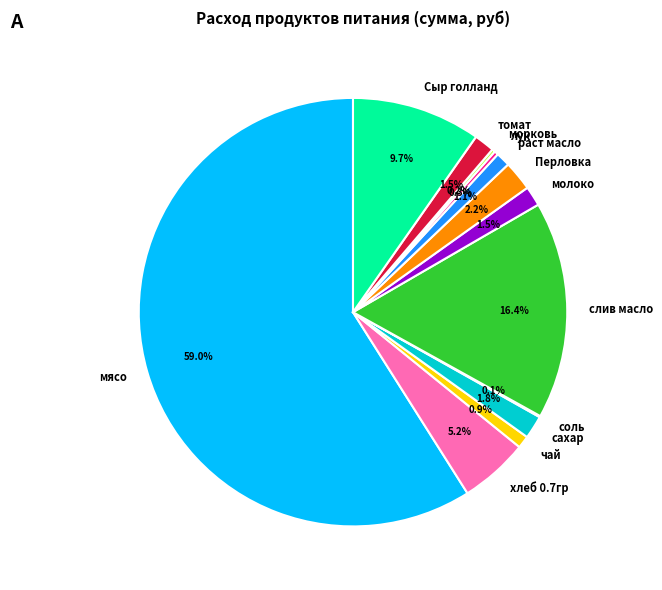

Combined, what portion of the pie is томат and хлеб 0.7гр?

6.7%